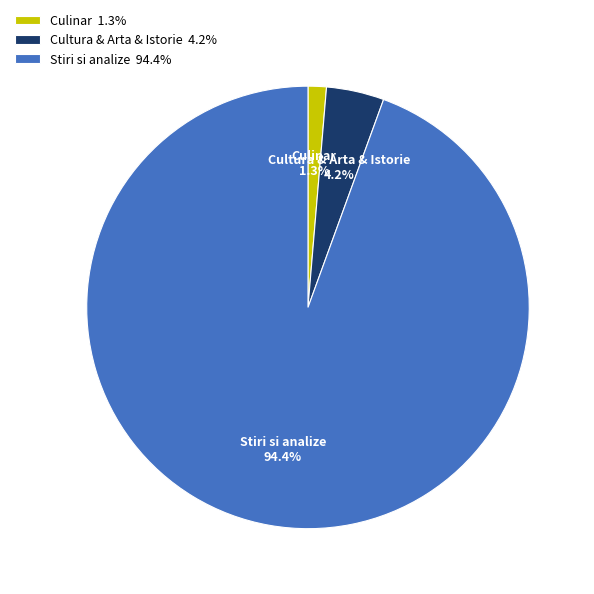

Does Stiri si analize represent more than half of the total?

Yes